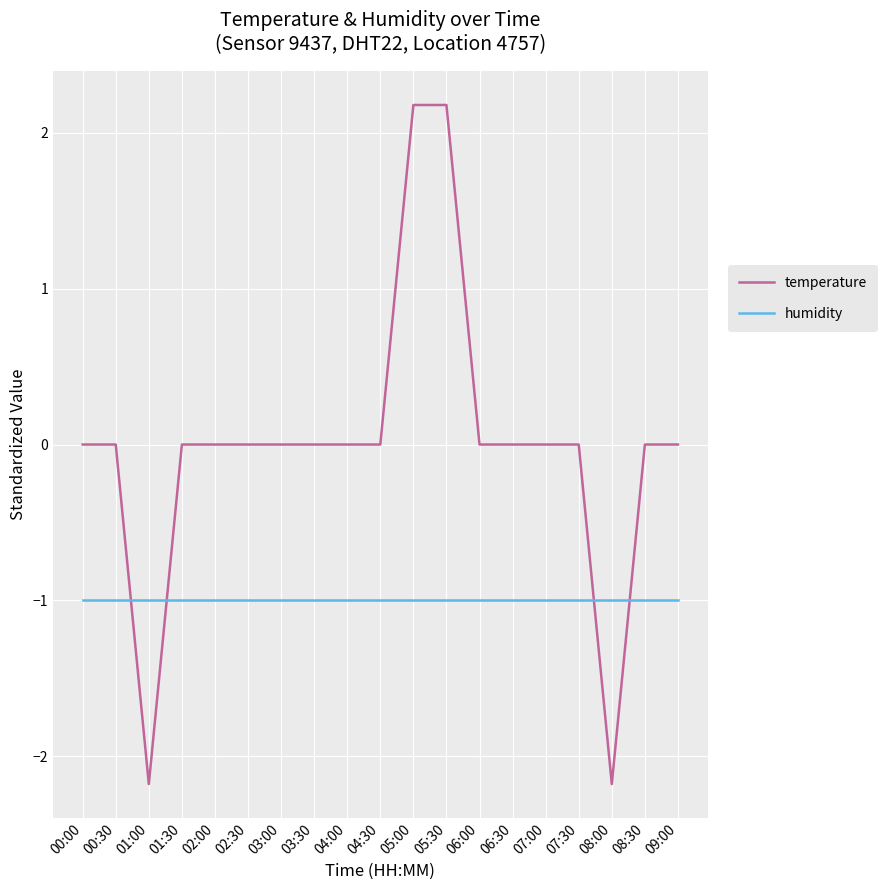

Which series has the largest total across all categories?

temperature